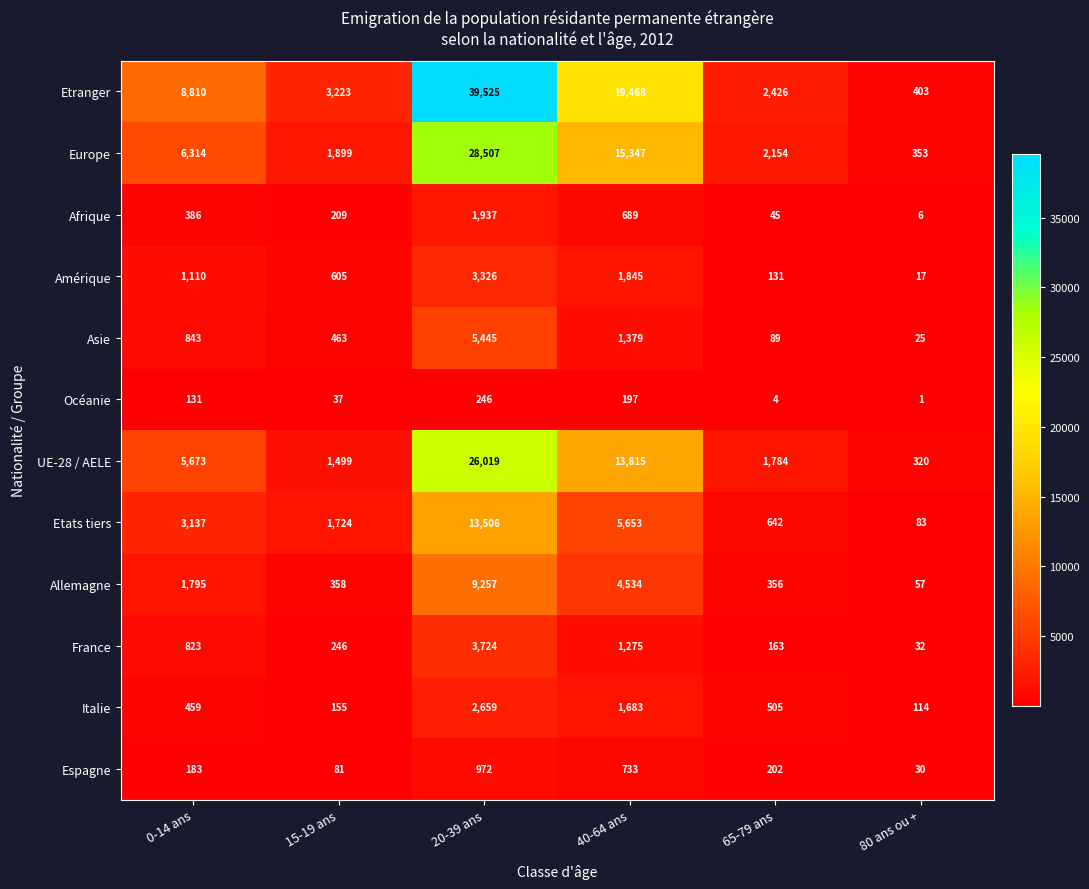

At which label is Etats tiers closest to 6794?

40-64 ans